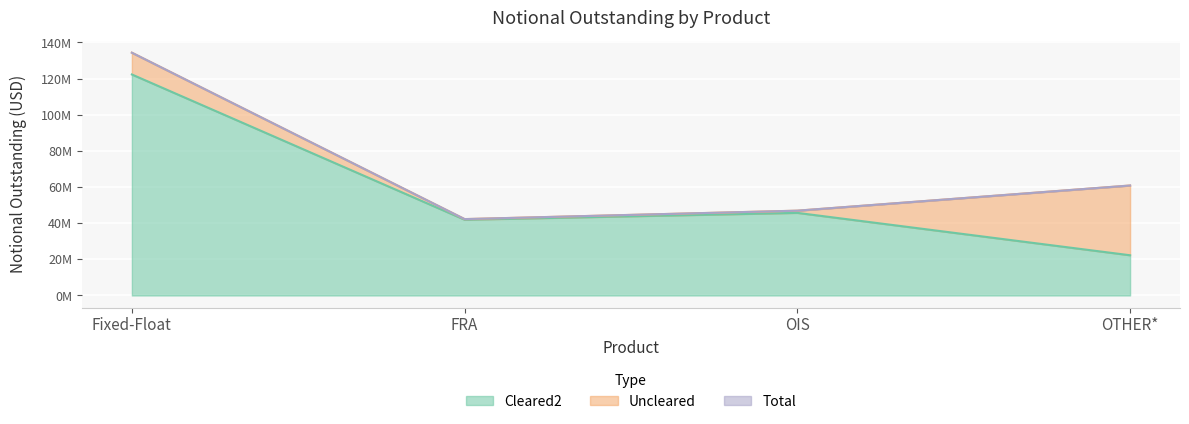

True or false: Cleared2 has a value of 122299439 at Fixed-Float.

True